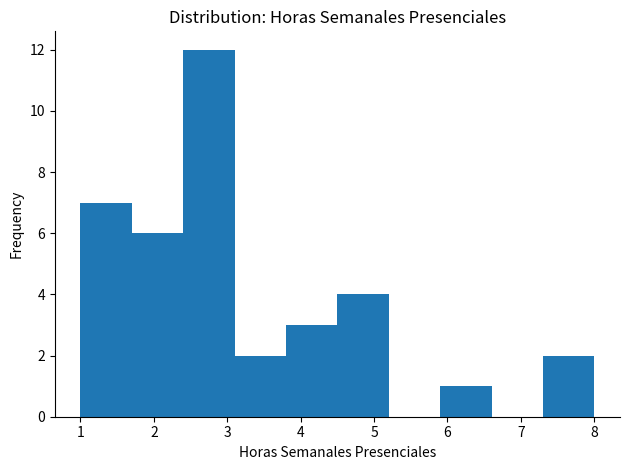

Reading left to right, list every bar in this chart as the range it spans on the x-axis followed by its height. The values are not printed on the chart, so give them approximately, as read against the axis.

1.0 to 1.7: 7
1.7 to 2.4: 6
2.4 to 3.1: 12
3.1 to 3.8: 2
3.8 to 4.5: 3
4.5 to 5.2: 4
5.2 to 5.9: 0
5.9 to 6.6: 1
6.6 to 7.3: 0
7.3 to 8.0: 2